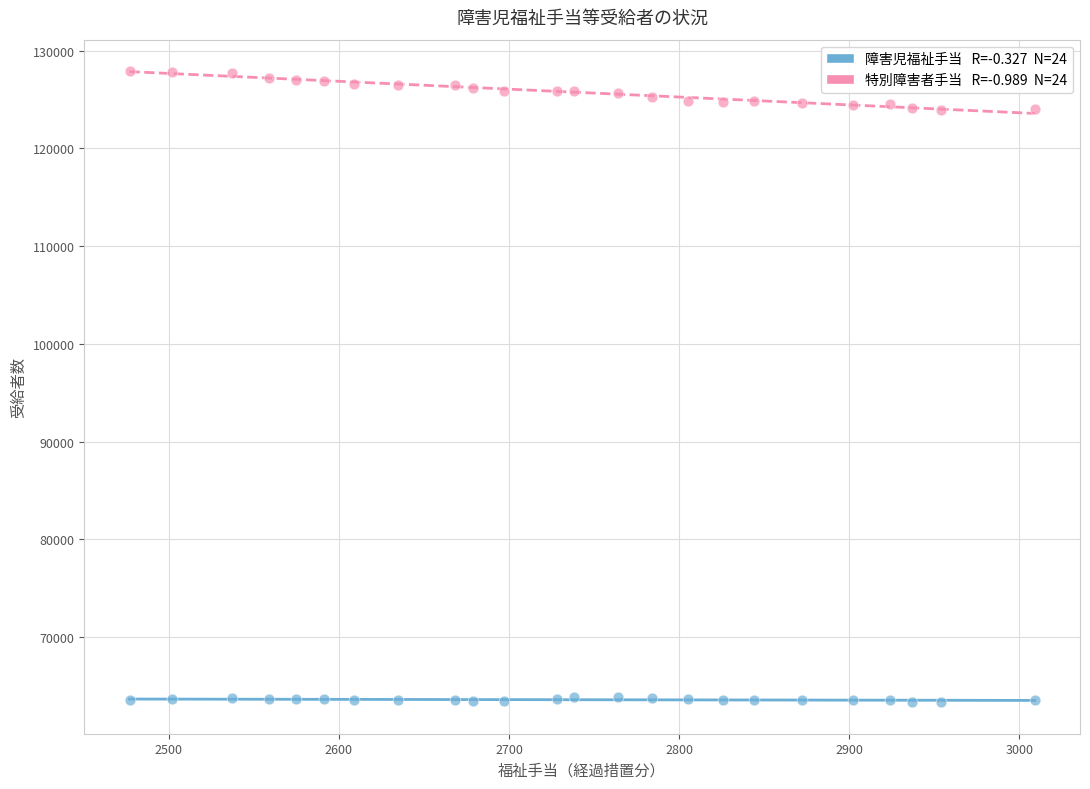

Across all data points, what is the range of X values (max minus min)?

532